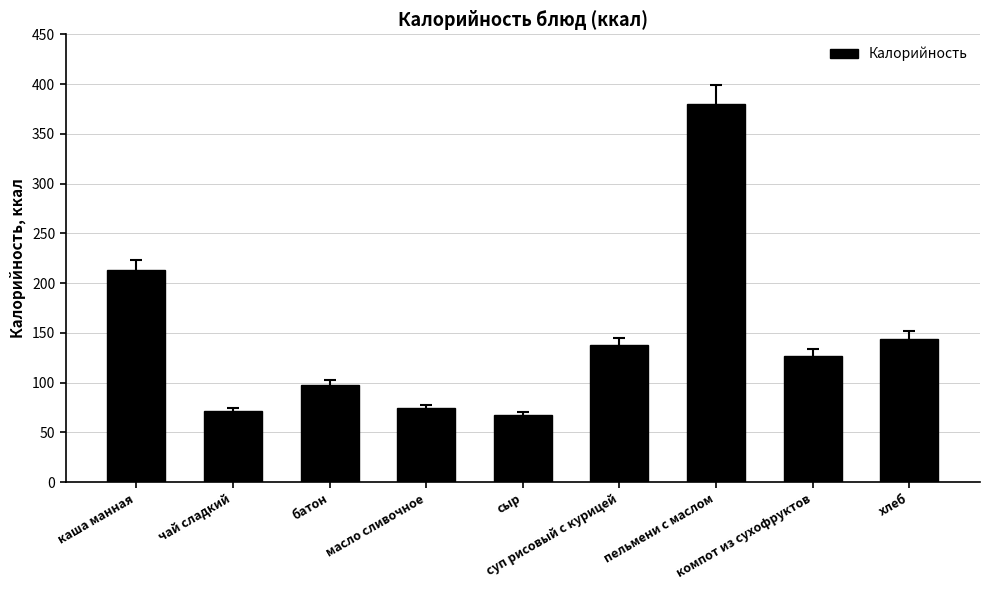

Where is the data nearest to the value 223?

каша манная